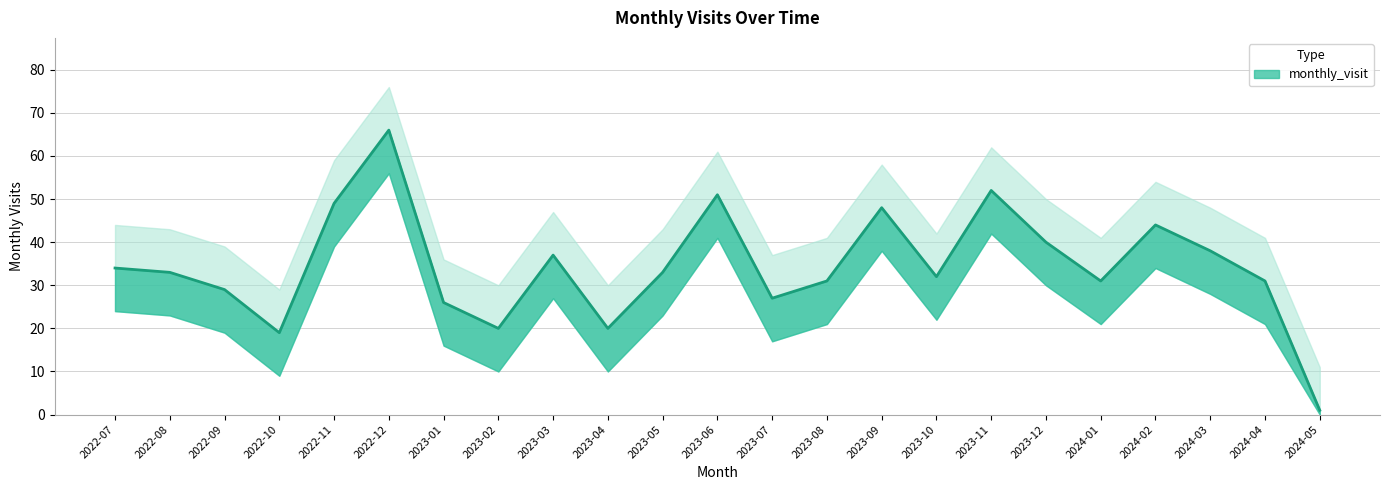

At which label is monthly_visit closest to 33?

2022-08